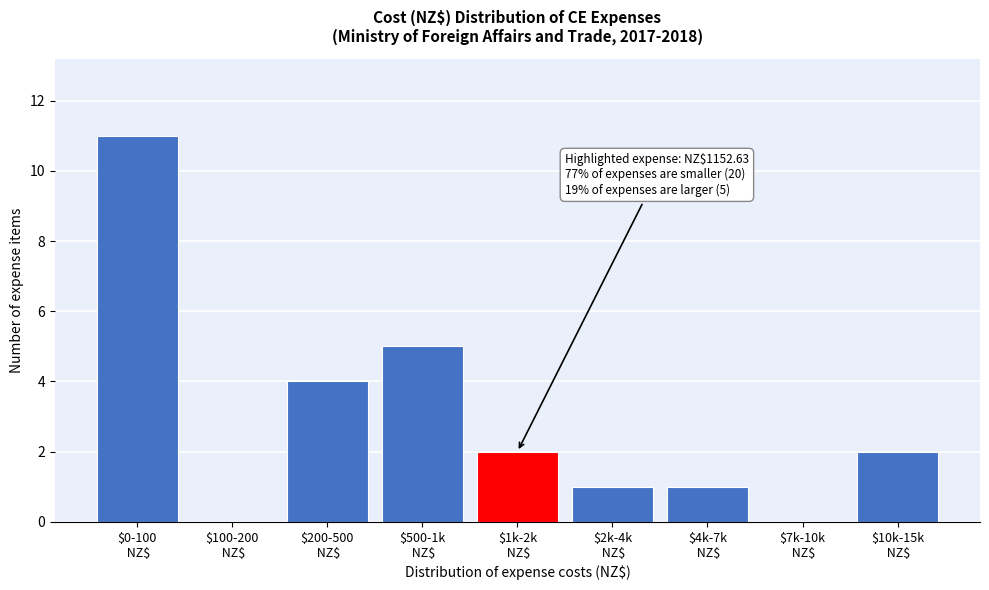

What is the greatest value displayed?

11